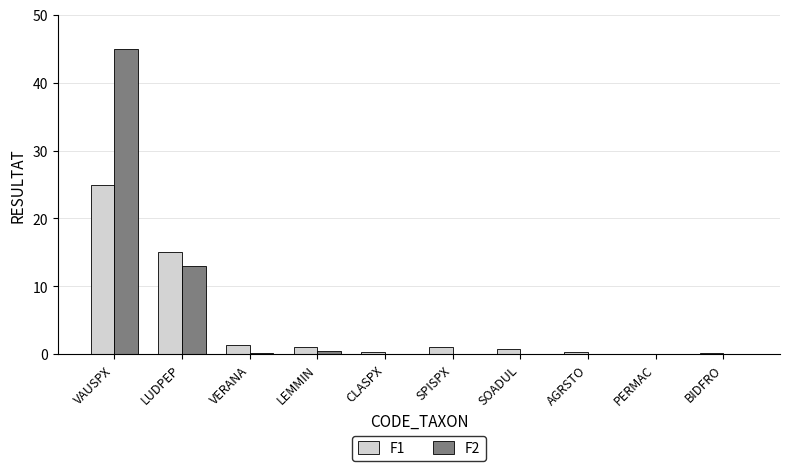

The value of F2 at CLASPX is 0.0. True or false?

True